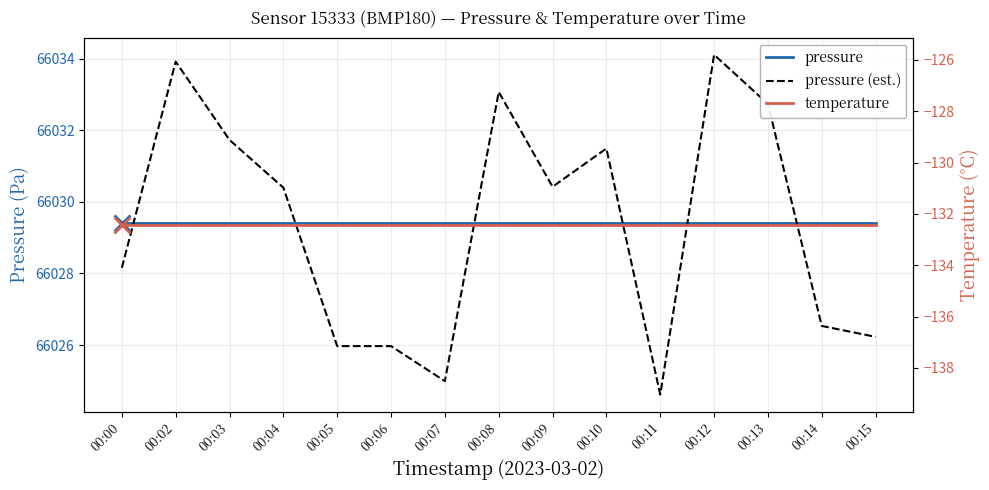

Read the pressure value at 00:03.

66029.4